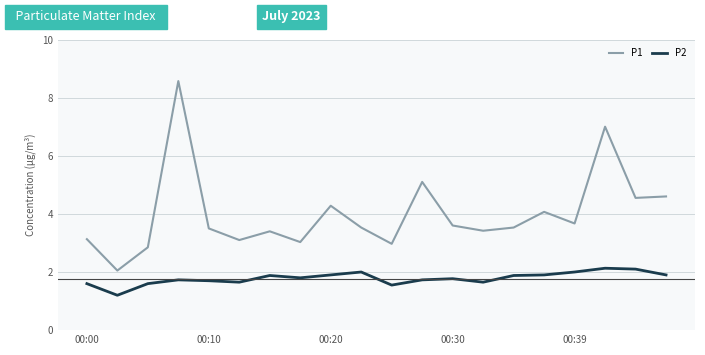

Count the P2 values in the range 1 to 2.

18